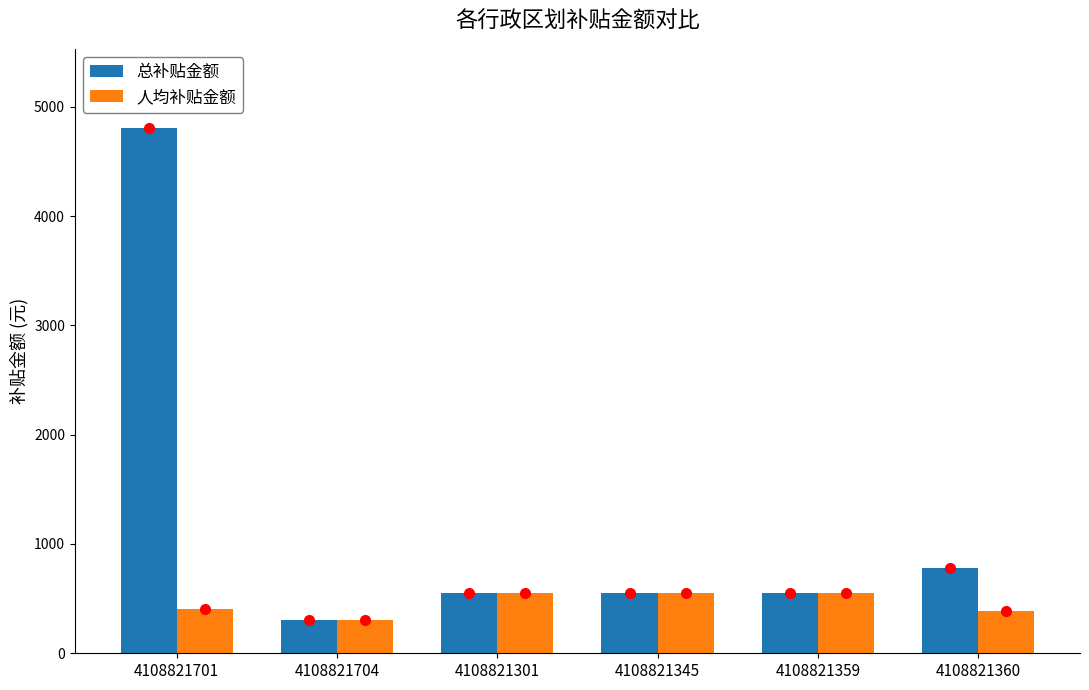

How many data points in 总补贴金额 are less than 555?

1